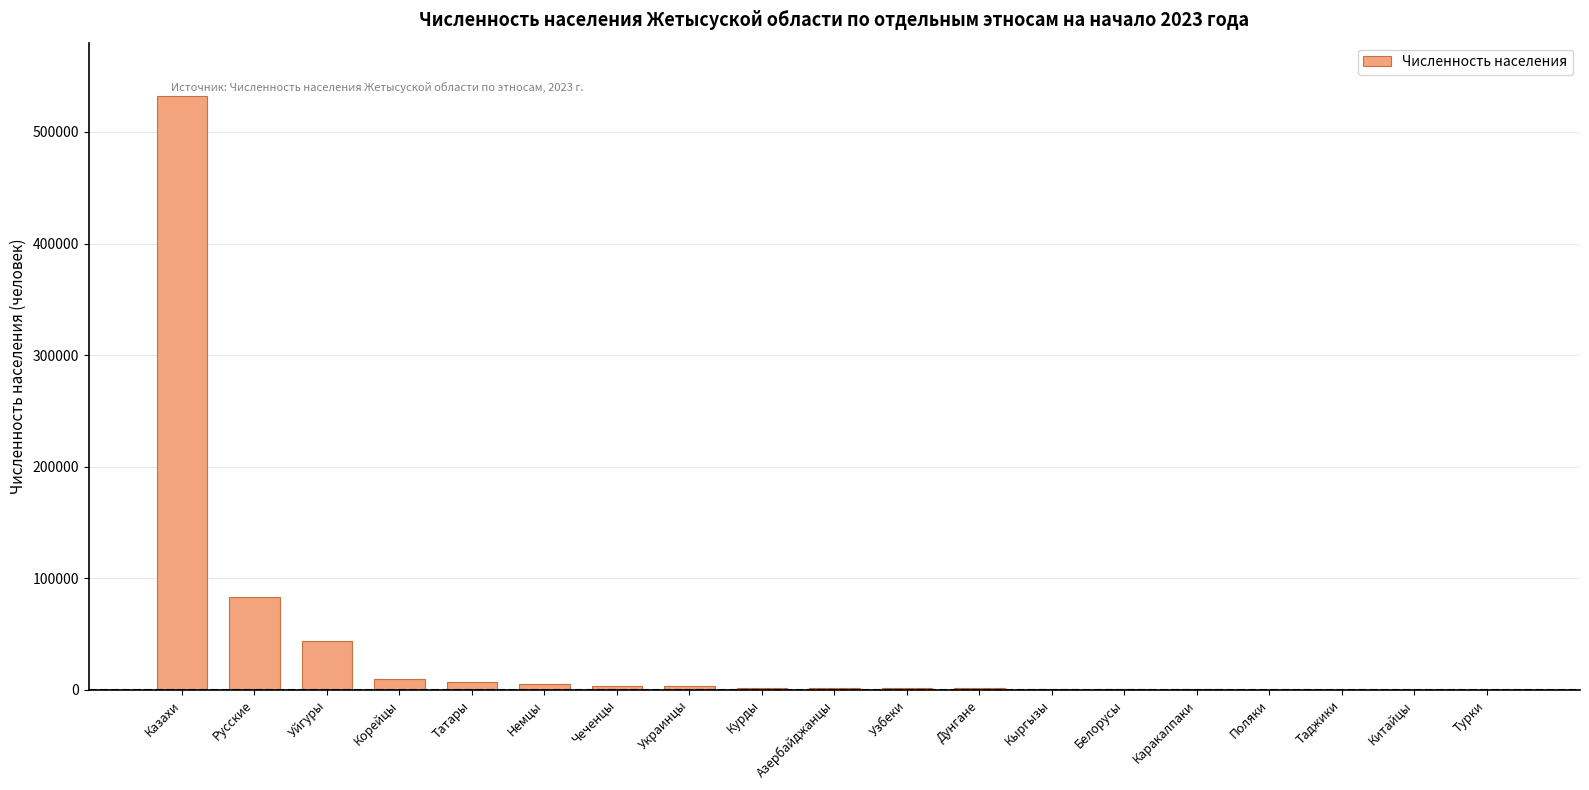

Where is the data nearest to the value 266353?

Русские